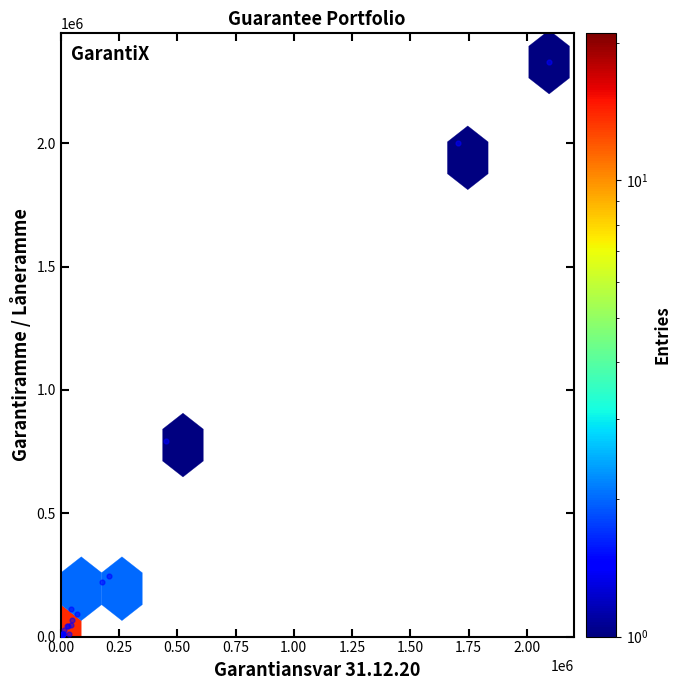

What Y value in the scatter plot is closest to 1164900?

792100.0